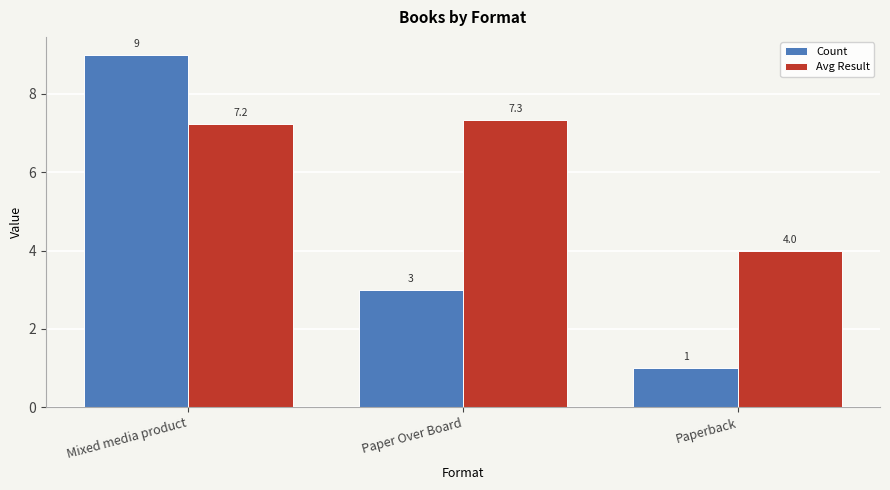

What are all the series names shown in the legend?

Count, Avg Result